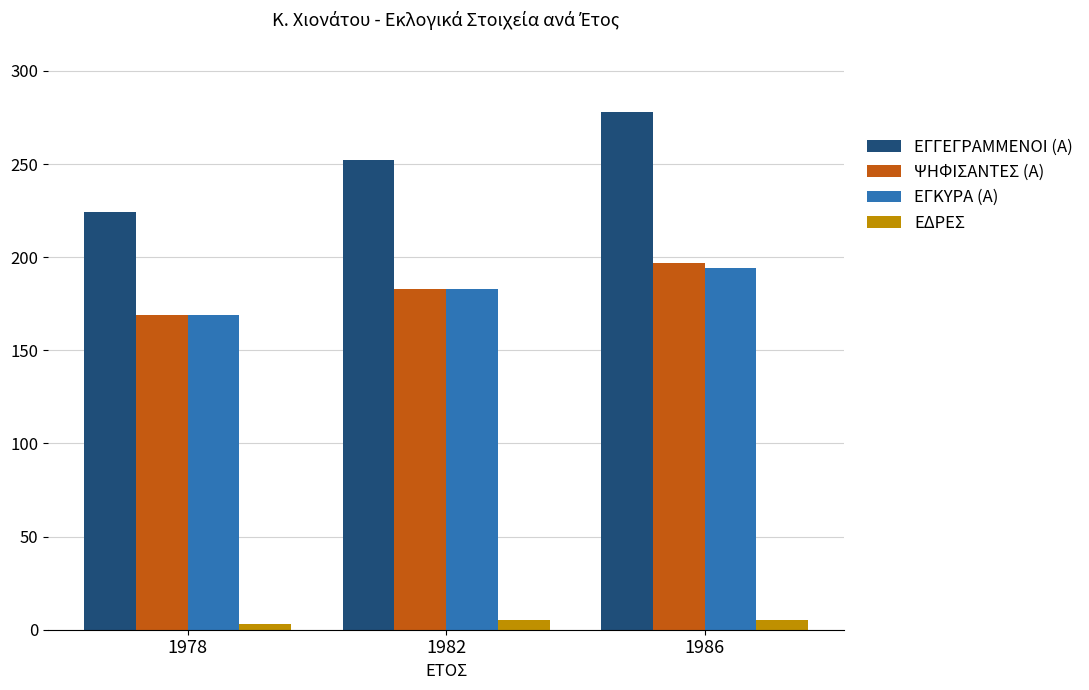

At how many categories does at least one series exceed 247?

2